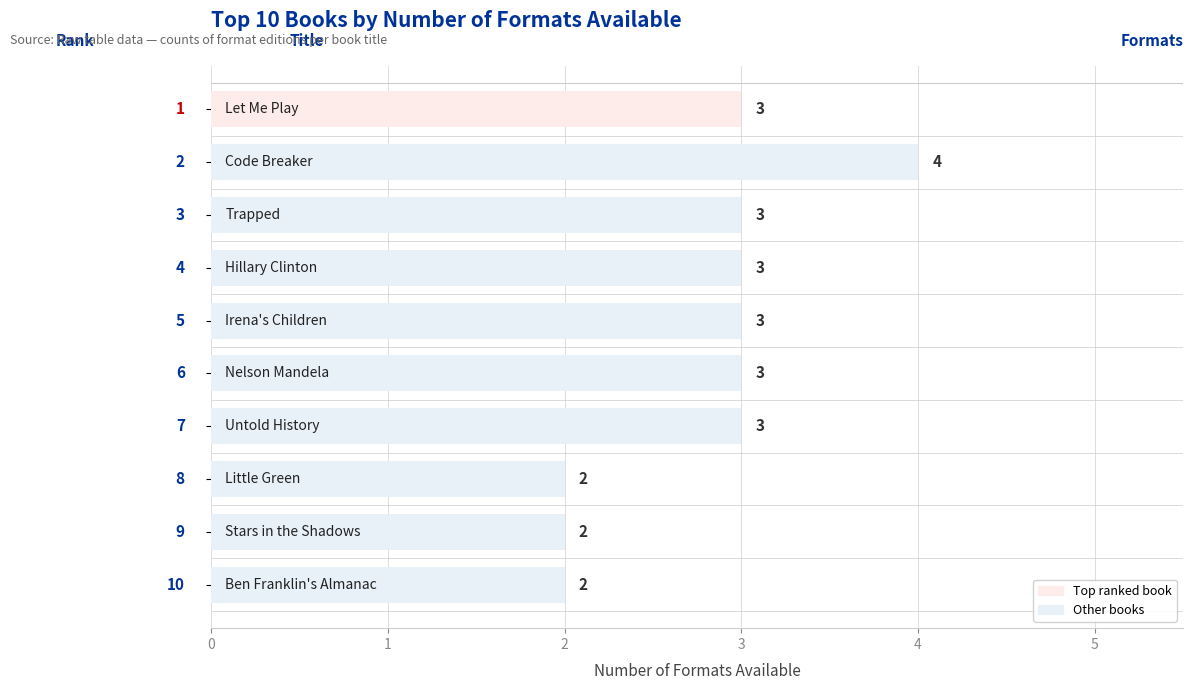

What is the difference between the second highest and second lowest values?

1